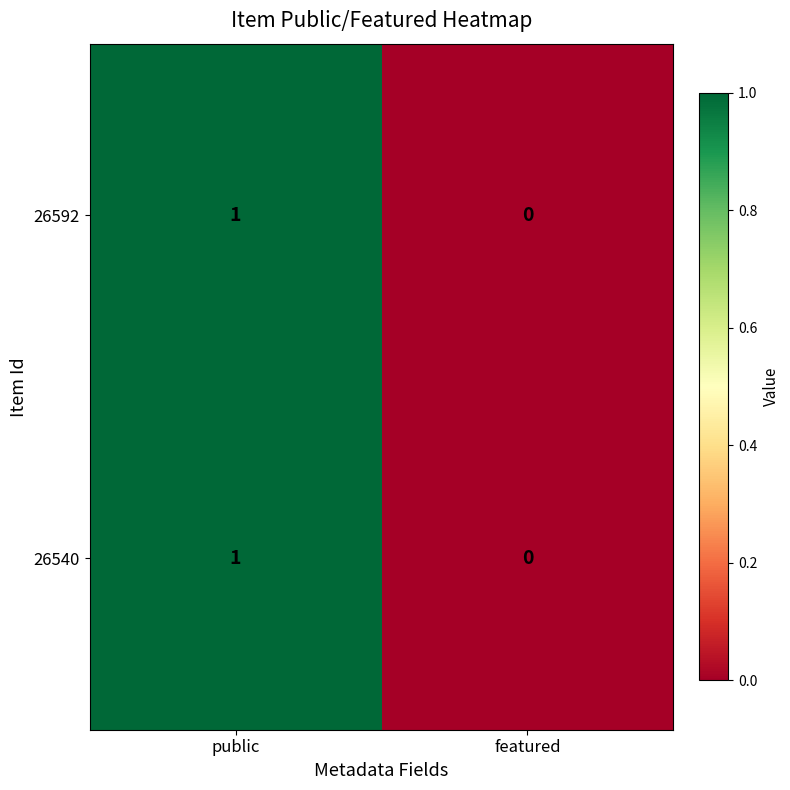

Is it true that 26540 equals 1 at public?

True